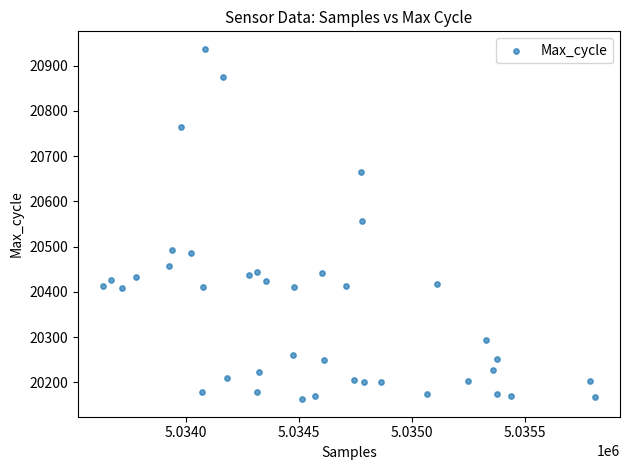

What is the range of Y values (max minus min)?

774